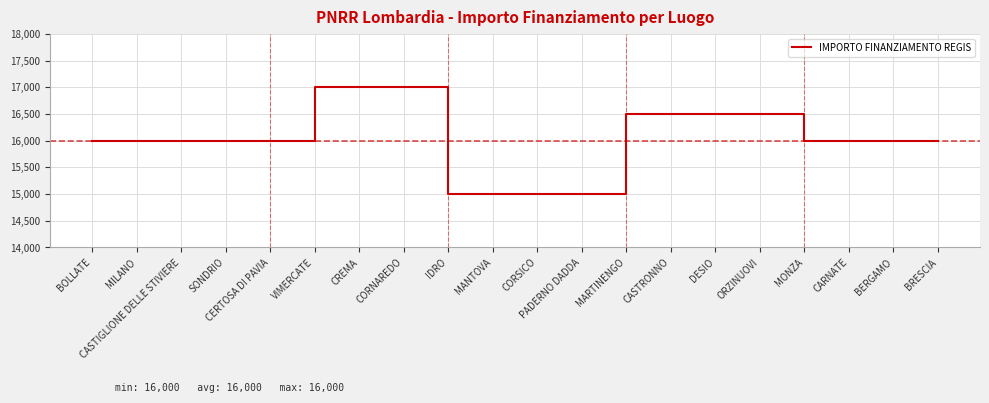

What is the sum of the values at MARTINENGO and CREMA?

33500